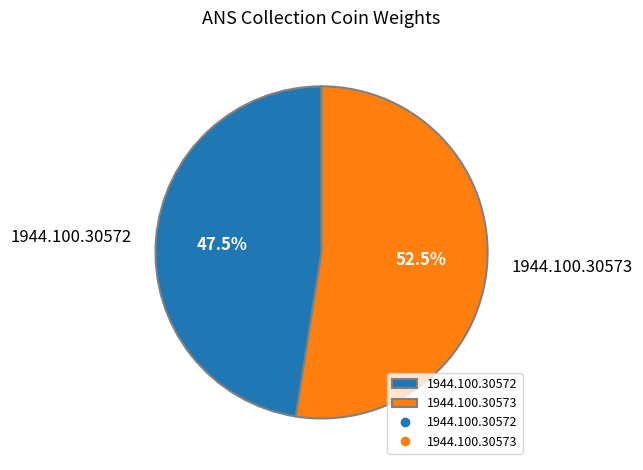

How many segments does this pie chart have?

2